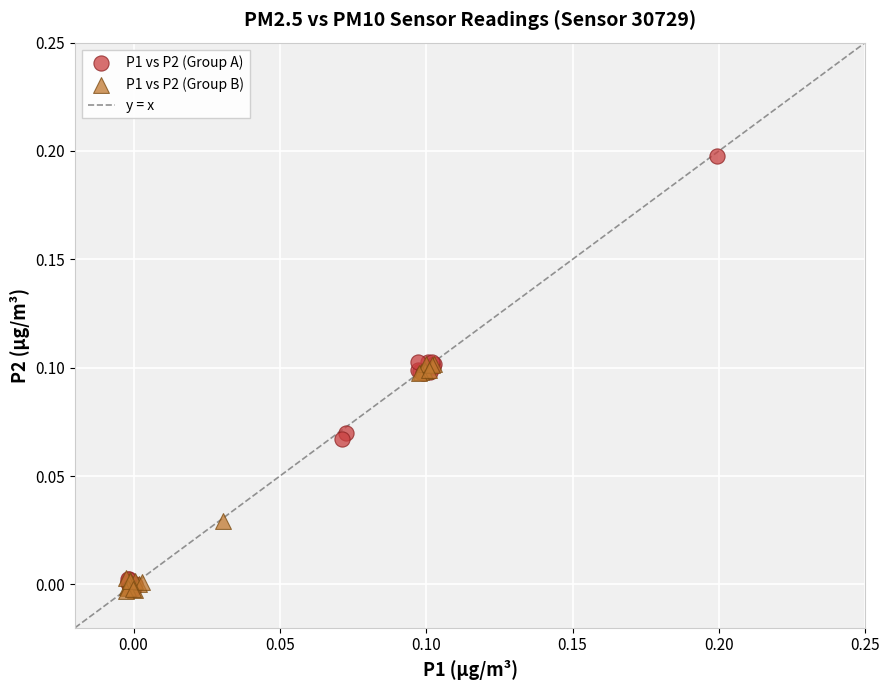

Which series contains the highest Y value?

P1 vs P2 (Group A)